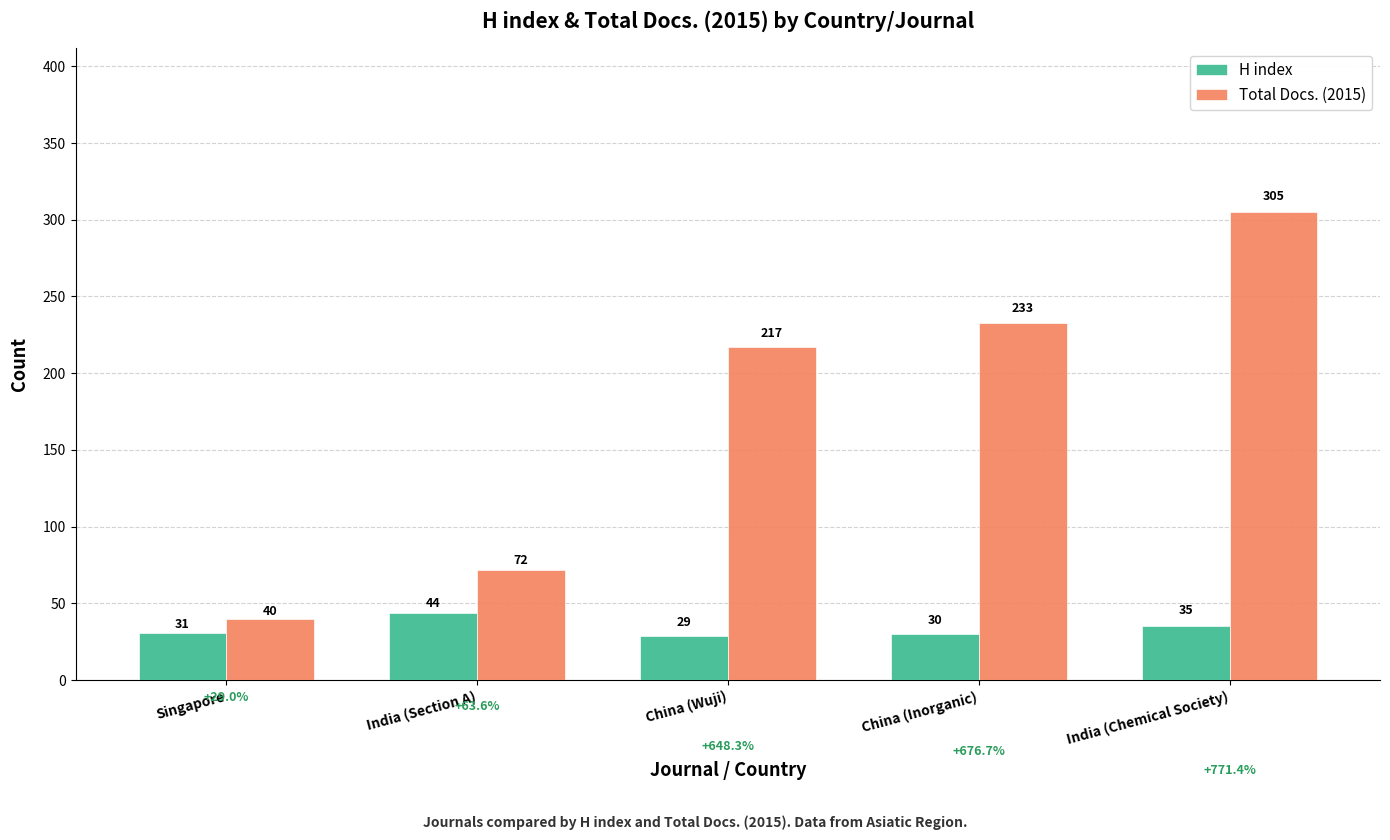

Which series has the largest range (max minus min)?

Total Docs. (2015)